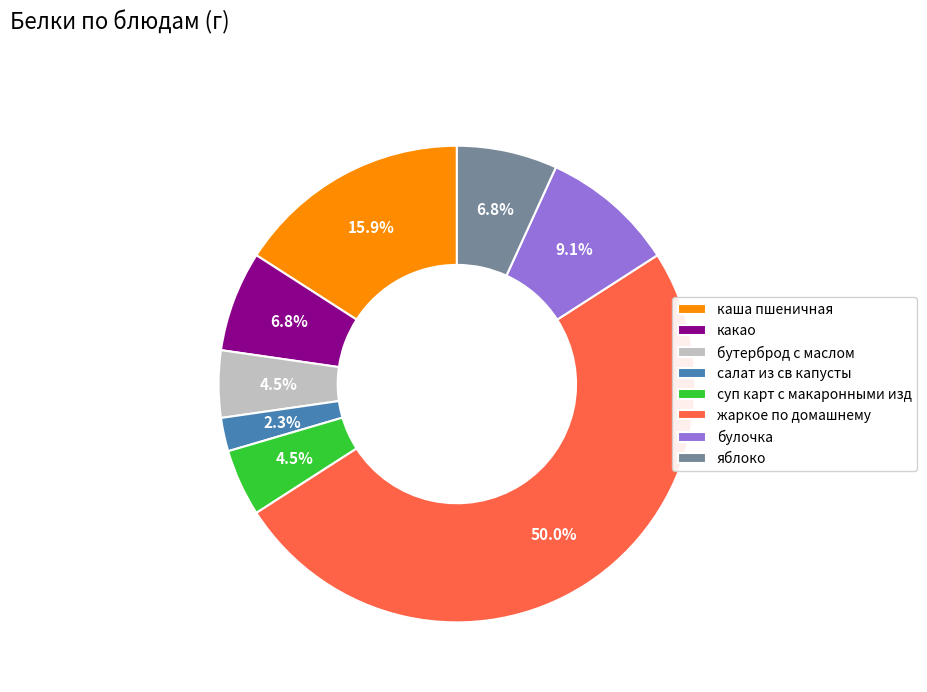

What percentage is the булочка slice, to the nearest percent?

9%